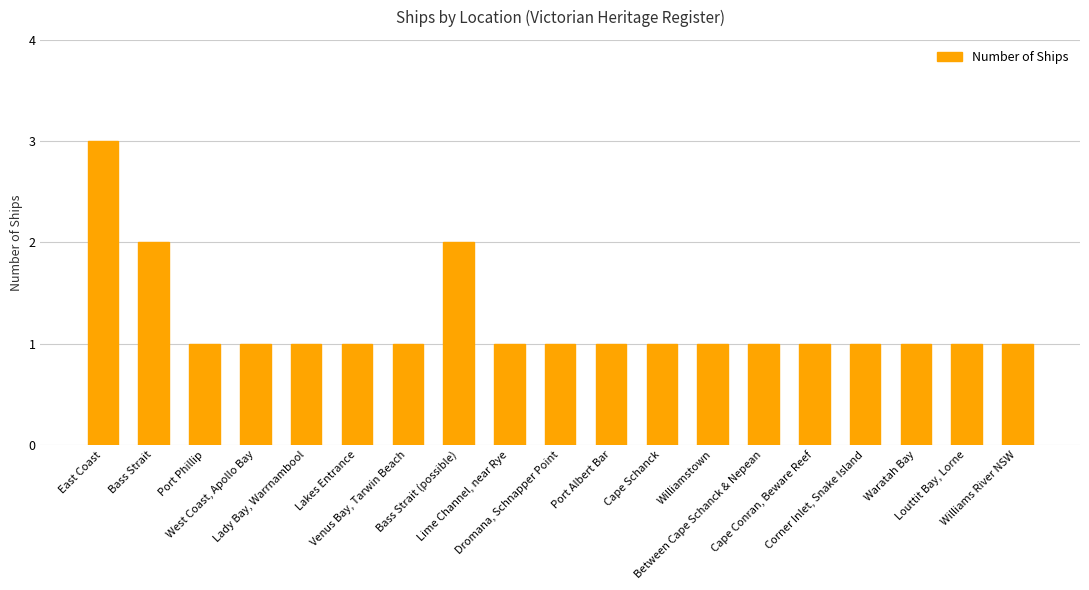

What is the sum of all values?

23